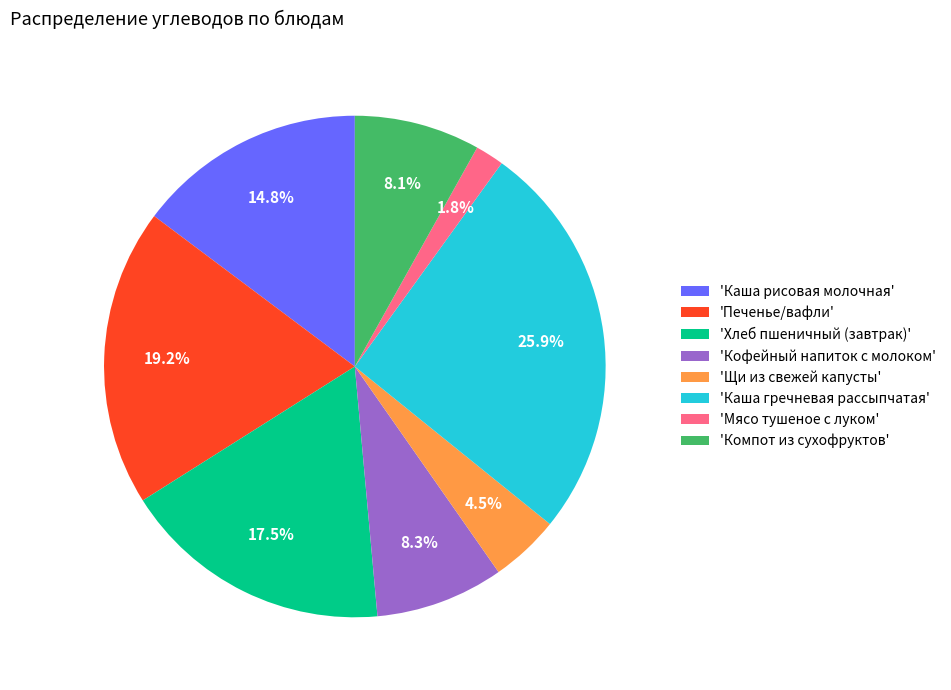

How many segments does this pie chart have?

8